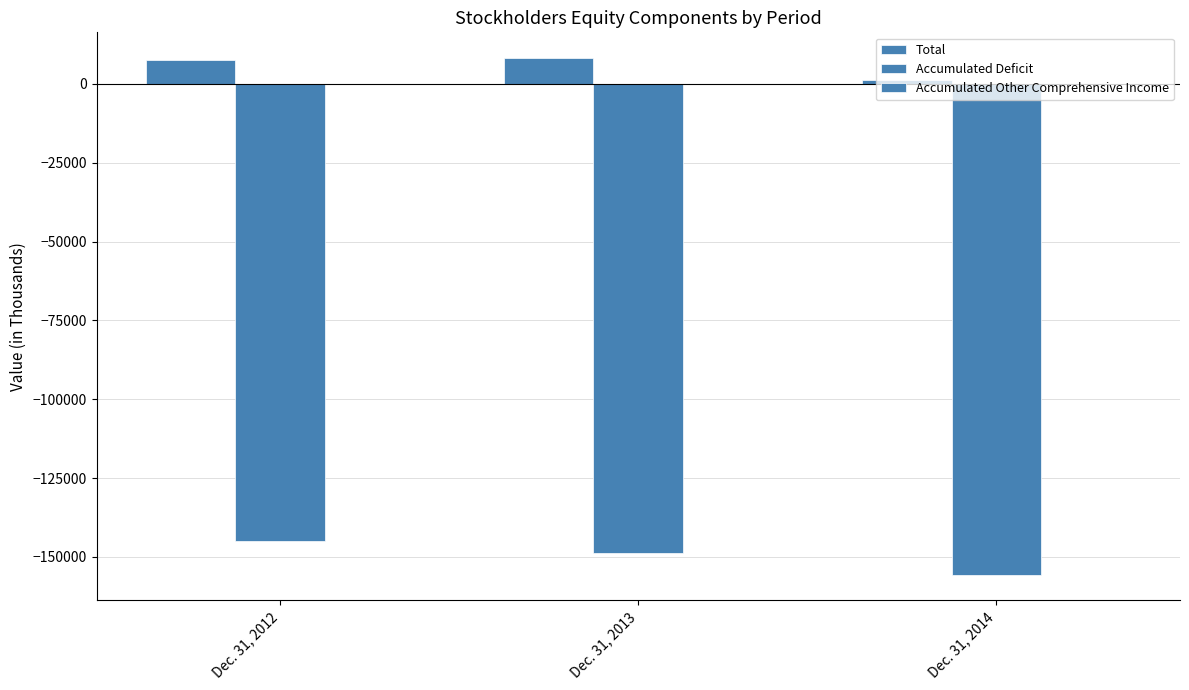

Is the value of Accumulated Other Comprehensive Income at Dec. 31, 2012 greater than the value of Total at Dec. 31, 2013?

No